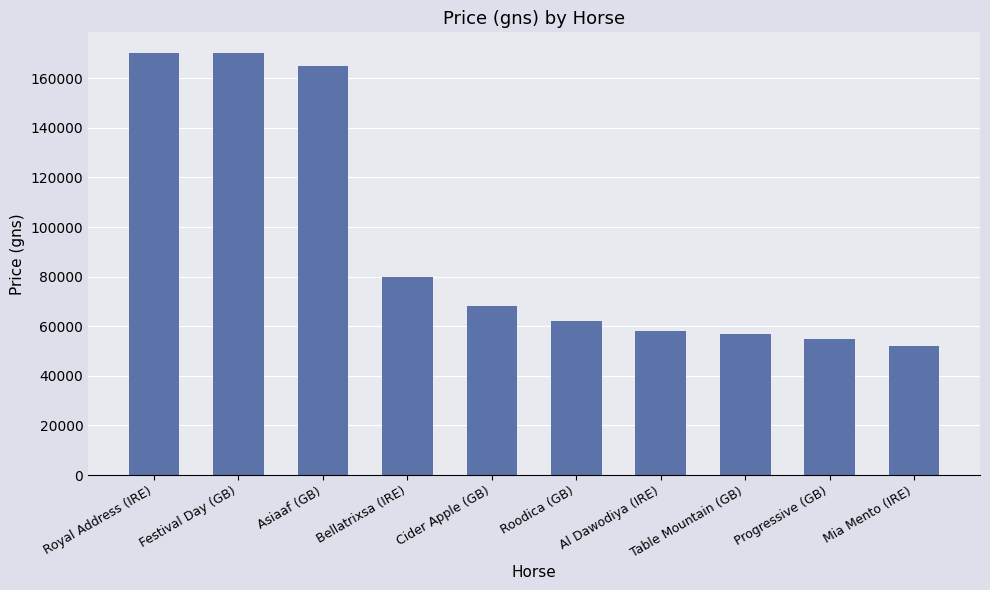

What is the label of the 8th bar from the left?

Table Mountain (GB)